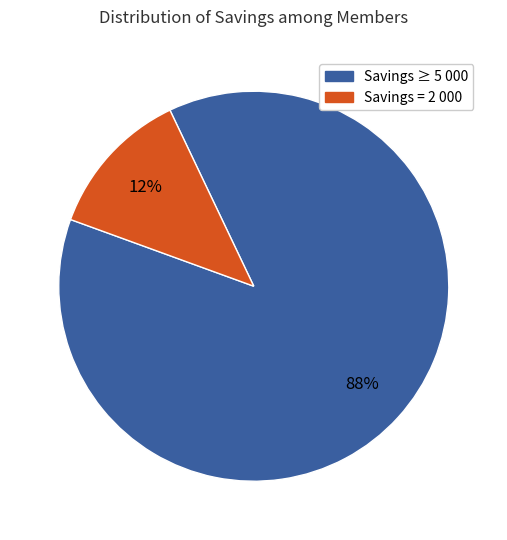

Is there any slice that represents more than half of the pie?

Yes